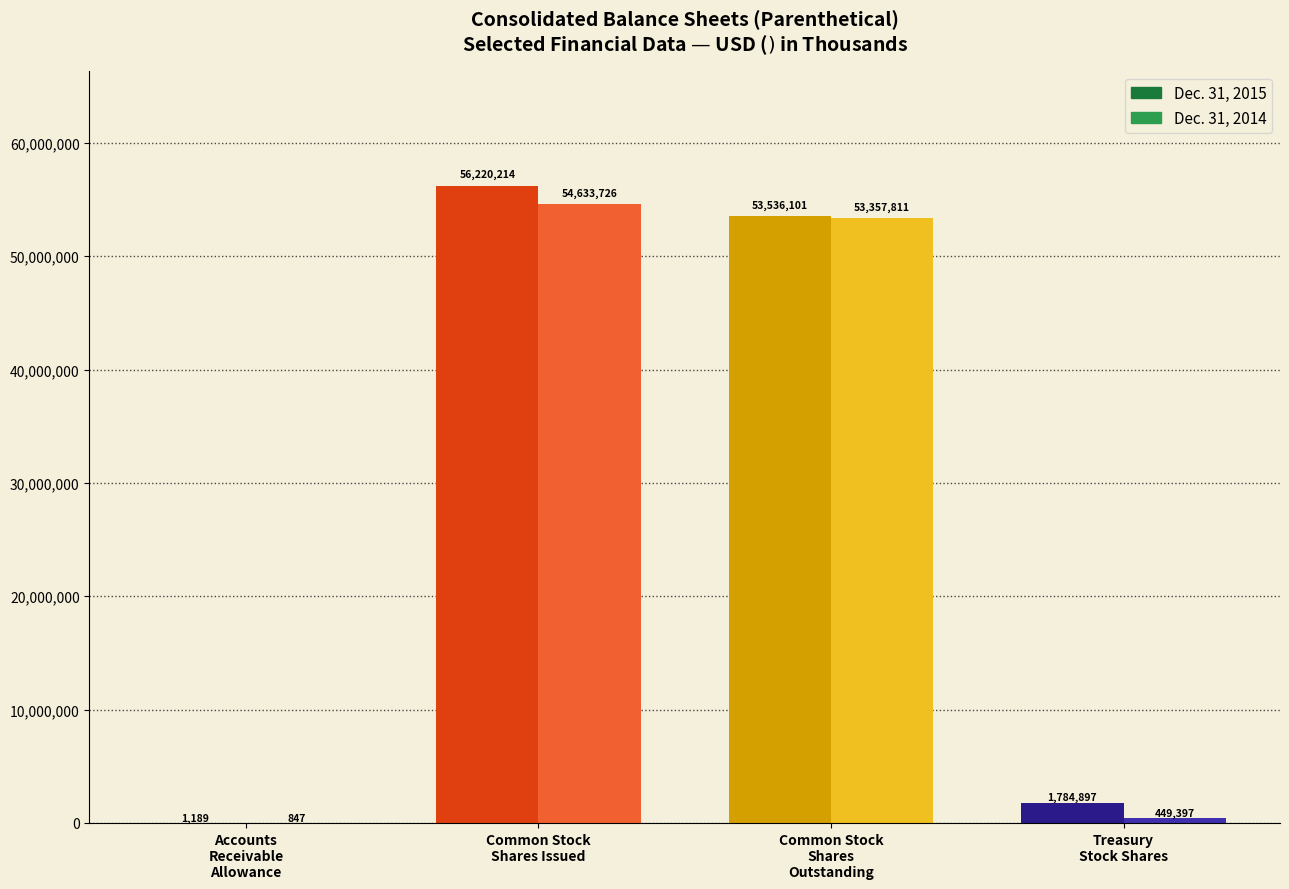

What is the sum of all Dec. 31, 2014 values?

108441781